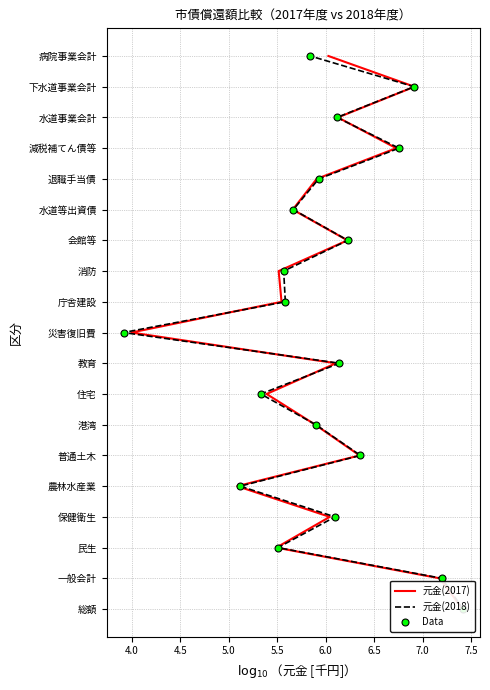

True or false: 元金(2018) and 元金(2017) intersect in this chart.

False